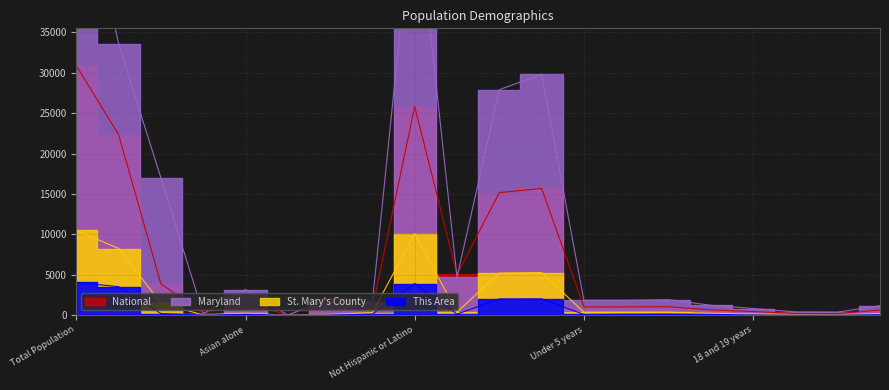

True or false: Maryland has more than 2 points higher than both neighbors.

True